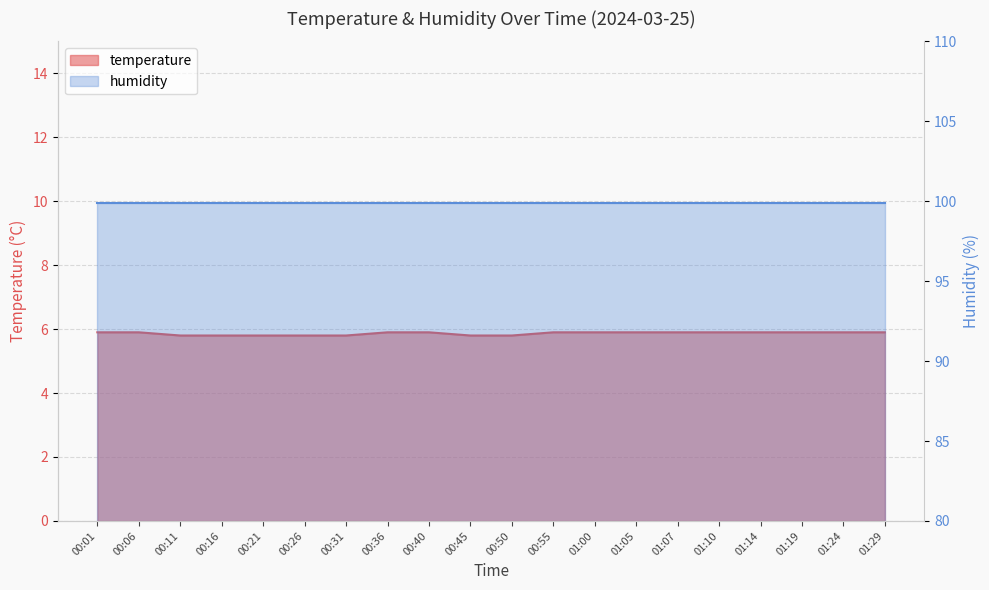

Is it true that the value at 00:31 is 5.8?

True